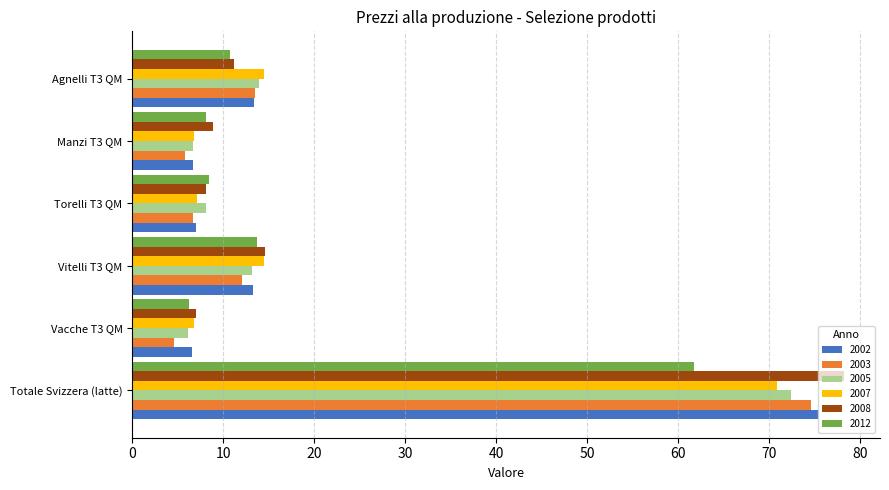

At how many categories does at least one series exceed 42?

1